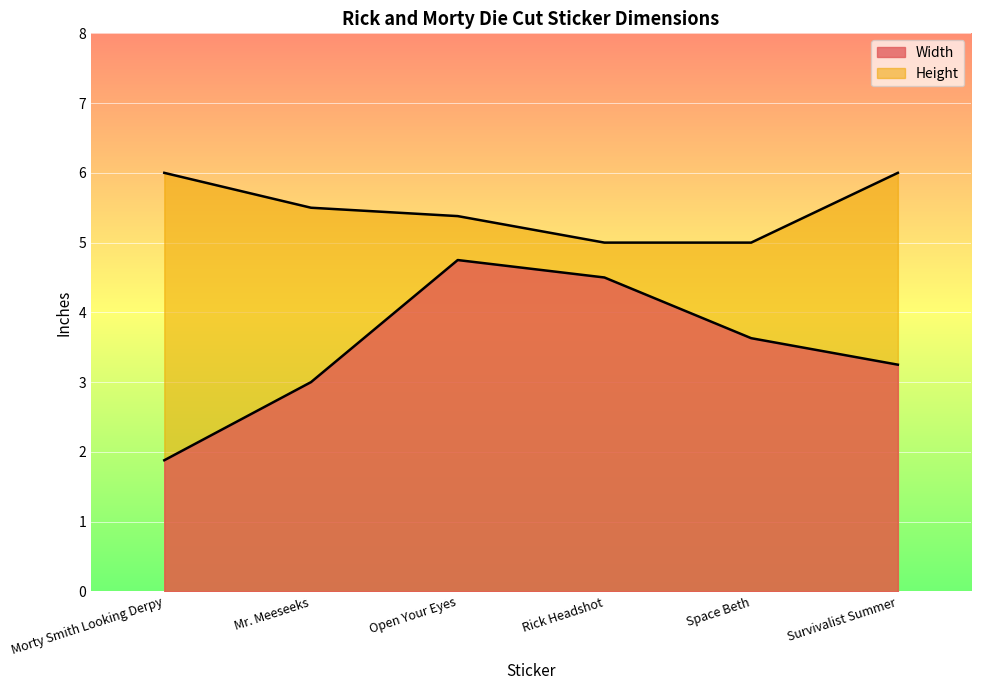

The value of Width at Rick Headshot is 1.3. True or false?

False